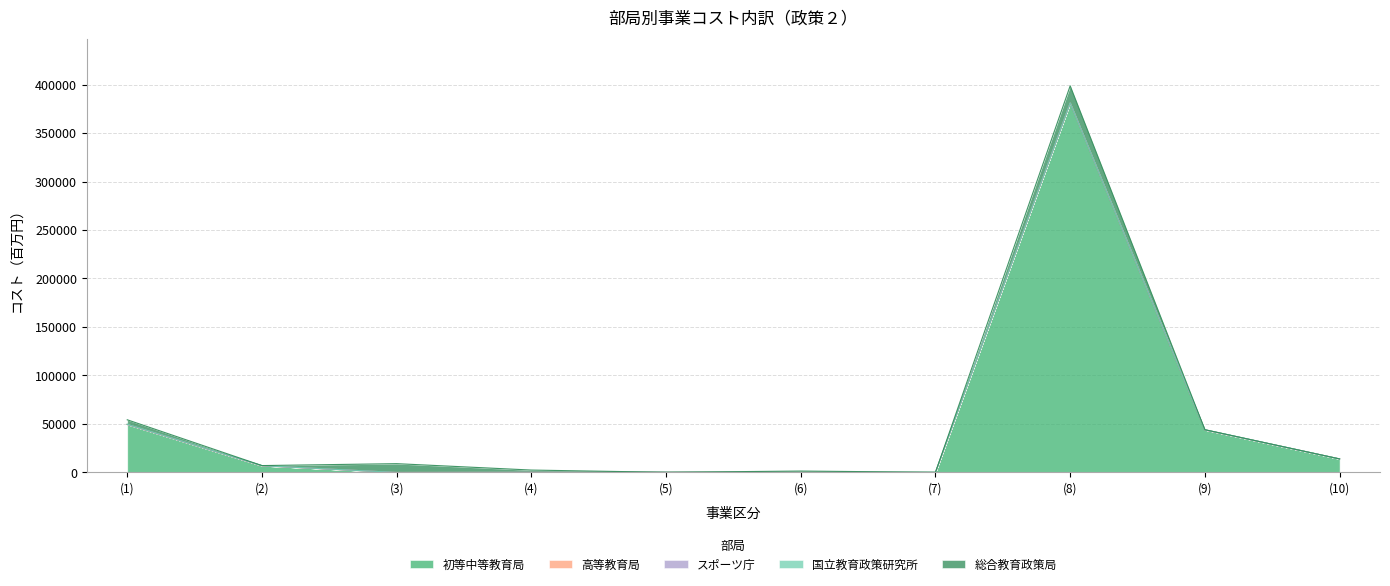

How many interior local peaks does the 国立教育政策研究所 series have?

2